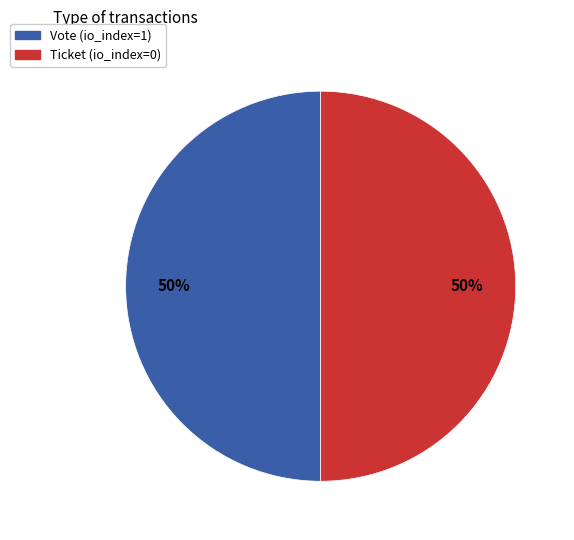

To the nearest percent, what is the average slice percentage?

50%